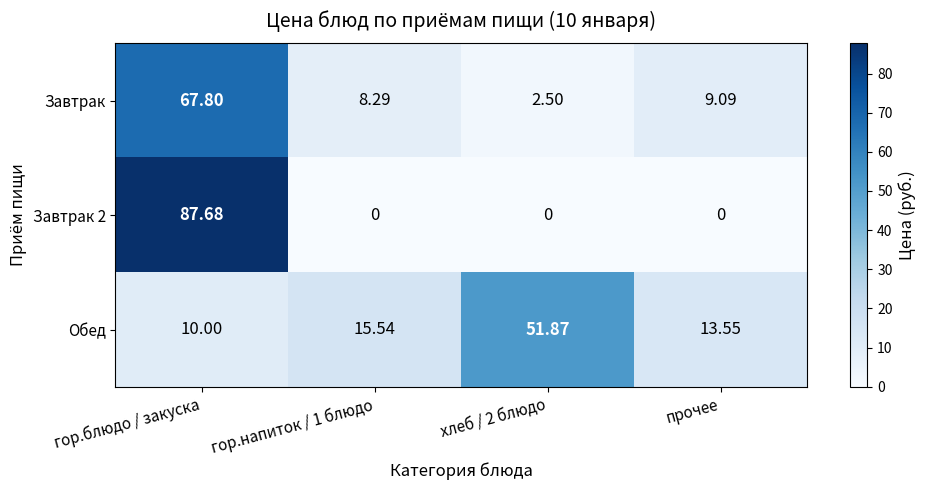

At which category does the chart reach its peak across all series?

гор.блюдо / закуска